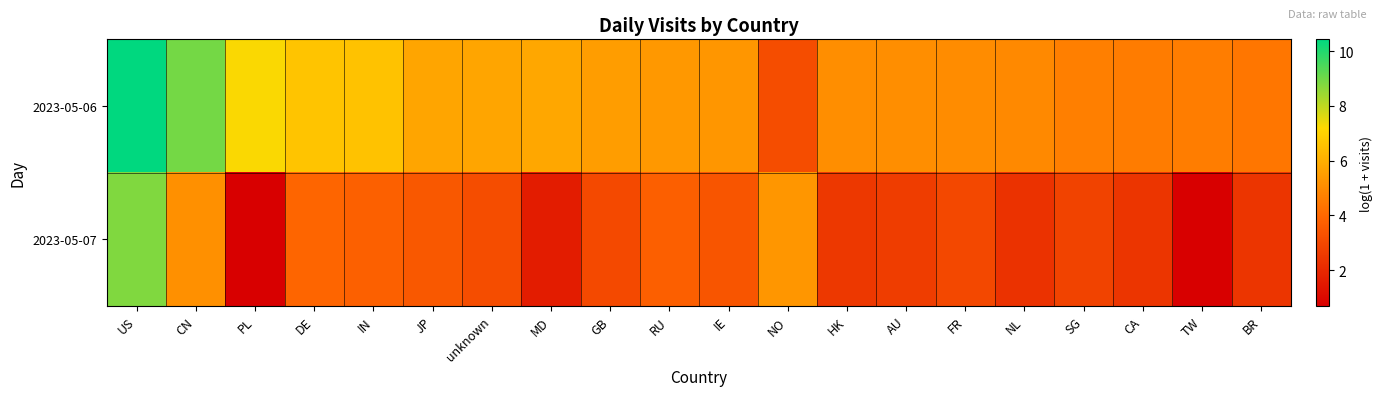

Reading left to right, list all the values displayed in this chart.

2023-05-06: US=10.4	CN=8.9	PL=7.2	DE=6.6	IN=6.5	JP=5.7	unknown=5.7	MD=5.8	GB=5.5	RU=5.4	IE=5.3	NO=3.2	HK=5.1	AU=5.1	FR=5.0	NL=4.9	SG=4.7	CA=4.6	TW=4.6	BR=4.4
2023-05-07: US=8.8	CN=5.2	PL=0.7	DE=3.9	IN=3.8	JP=3.5	unknown=3.2	MD=1.6	GB=3.0	RU=3.7	IE=3.4	NO=5.3	HK=2.5	AU=2.6	FR=3.0	NL=2.3	SG=2.8	CA=2.4	TW=0.7	BR=2.4